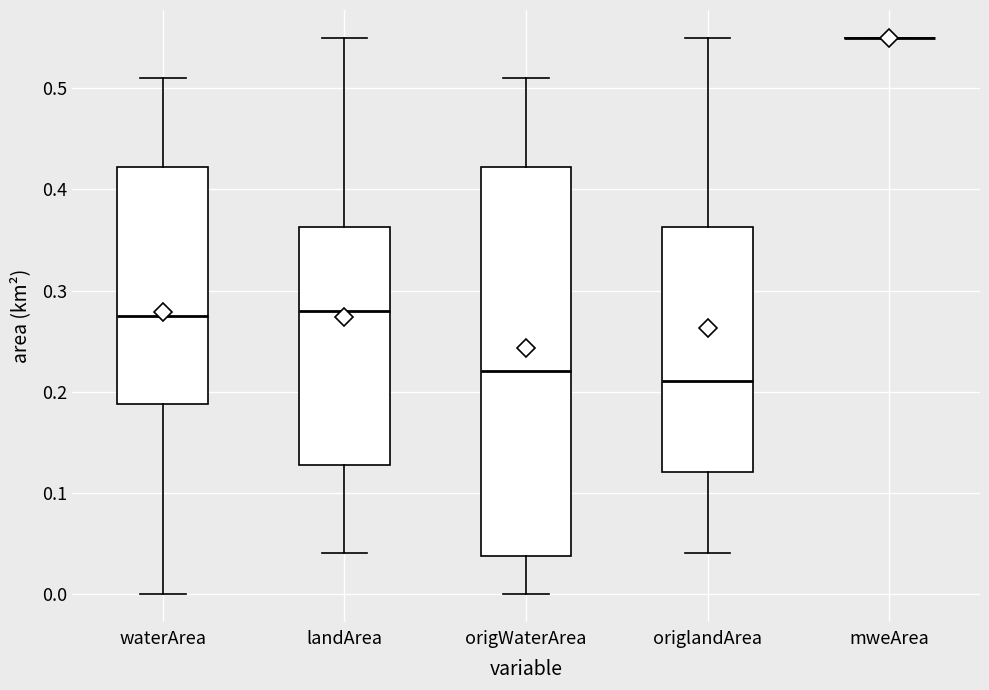

Reading left to right, read every box against the y-axis: the position of its median line, the range the box covers, and the ends of its whiskers. The values are not printed on the chart, so give them approximately, as read against the axis.

waterArea: median 0.28, box 0.19 to 0.42, whiskers 0.00 to 0.51
landArea: median 0.28, box 0.13 to 0.36, whiskers 0.04 to 0.55
origWaterArea: median 0.22, box 0.04 to 0.42, whiskers 0.00 to 0.51
origlandArea: median 0.21, box 0.12 to 0.36, whiskers 0.04 to 0.55
mweArea: box collapsed to a line at 0.55, whiskers 0.55 to 0.55